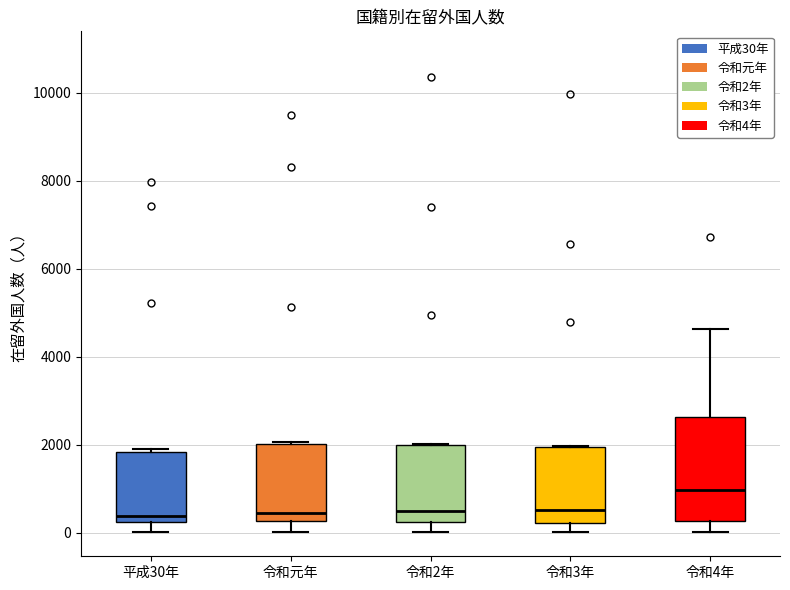

Reading left to right, read every box against the y-axis: the position of its median line, the range the box covers, and the ends of its whiskers. The values are not printed on the chart, so give them approximately, as read against the axis.

平成30年: median 400, box 200 to 1800, whiskers 0 to 2000
令和元年: median 400, box 200 to 2000, whiskers 0 to 2000
令和2年: median 400, box 200 to 2000, whiskers 0 to 2000
令和3年: median 600, box 200 to 2000, whiskers 0 to 2000
令和4年: median 1000, box 200 to 2600, whiskers 0 to 4600